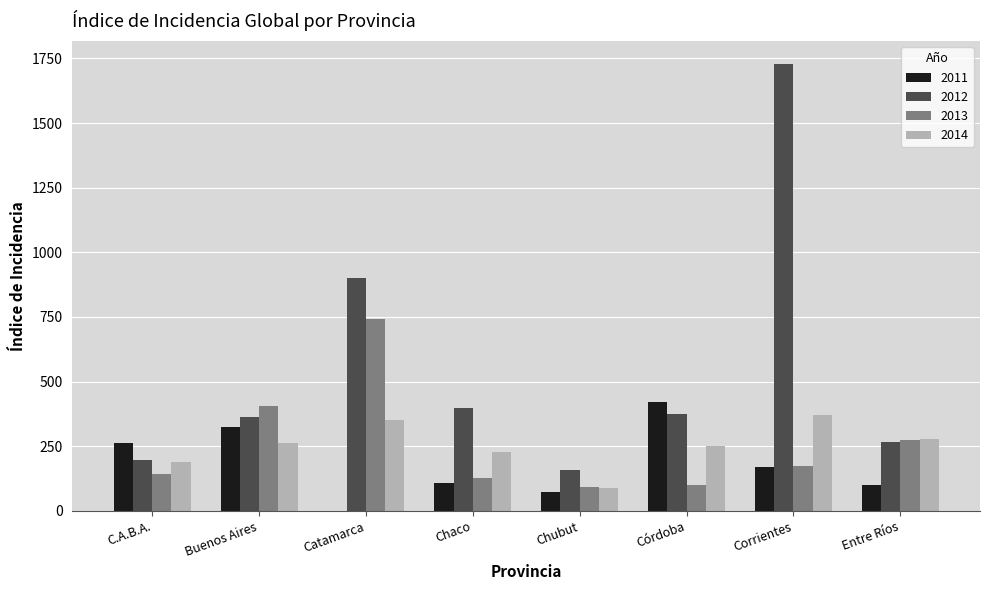

How many series are shown in this chart?

4